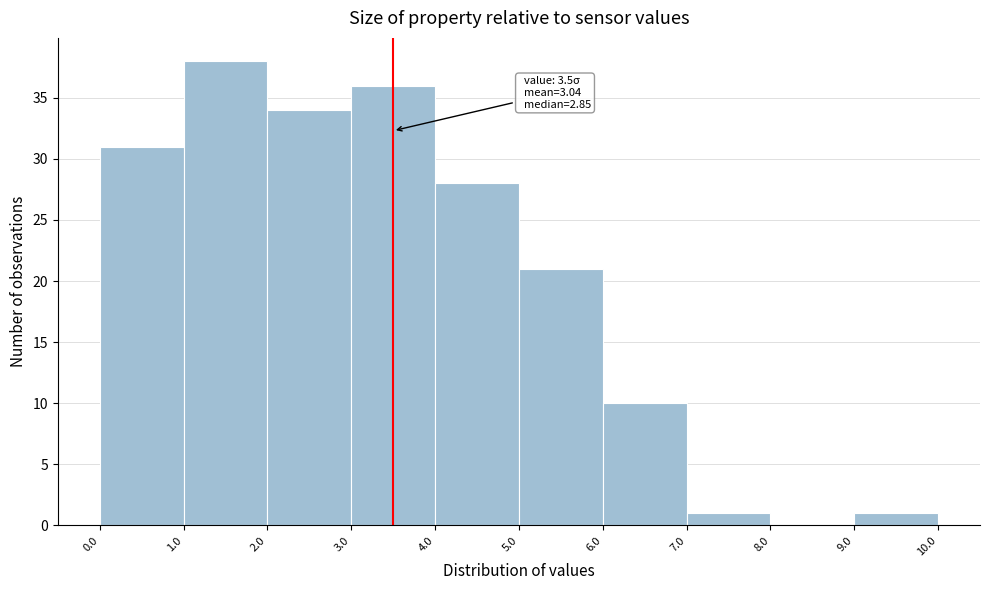

Which range on the x-axis has the tallest bar?

1.0 to 2.0